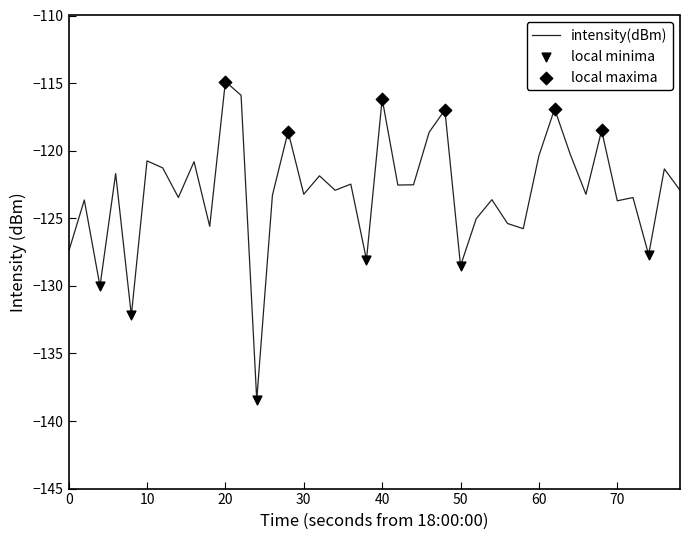

What is the greatest value displayed?

-114.9